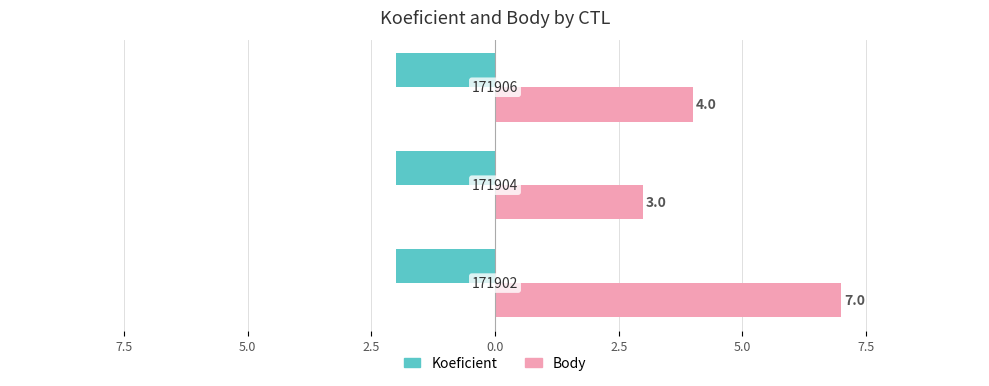

What are all the series names shown in the legend?

Koeficient, Body